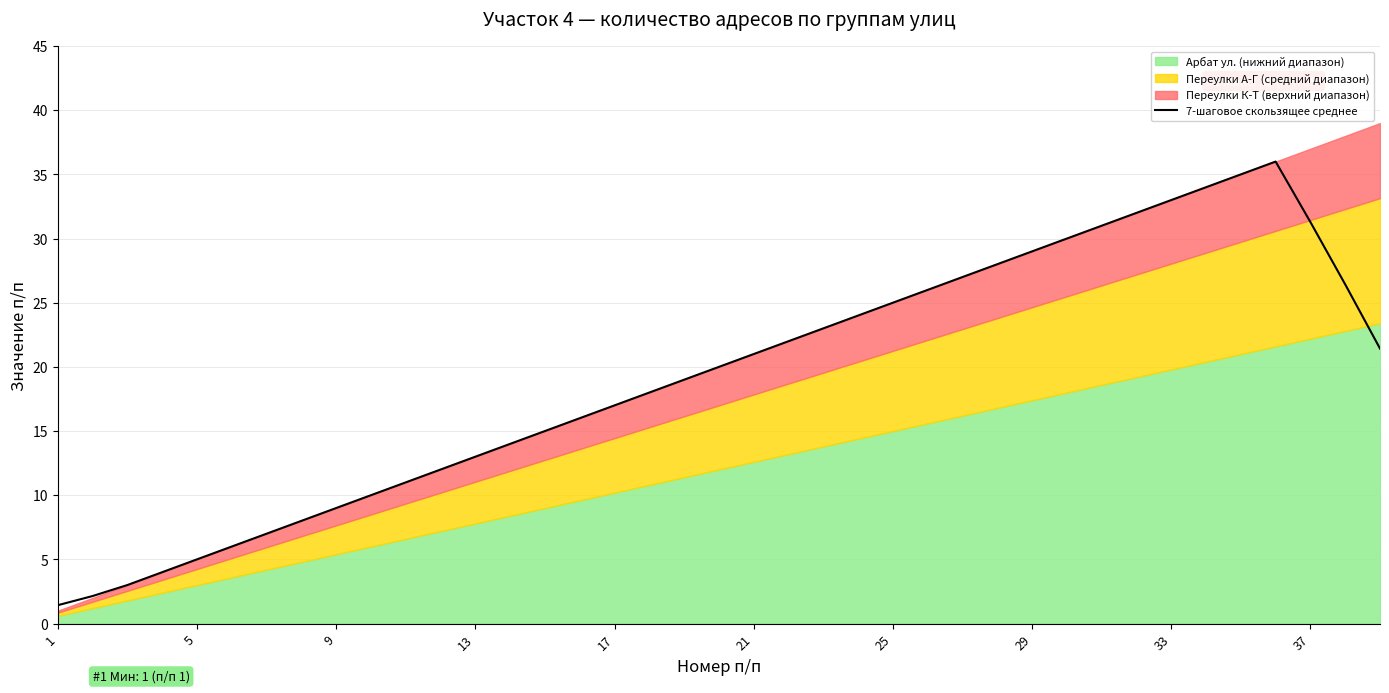

Reading right to left, what are all the values shown in this chart?

21.4	26.4	31.3	36.0	35.0	34.0	33.0	32.0	31.0	30.0	29.0	28.0	27.0	26.0	25.0	24.0	23.0	22.0	21.0	20.0	19.0	18.0	17.0	16.0	15.0	14.0	13.0	12.0	11.0	10.0	9.0	8.0	7.0	6.0	5.0	4.0	3.0	2.1	1.4